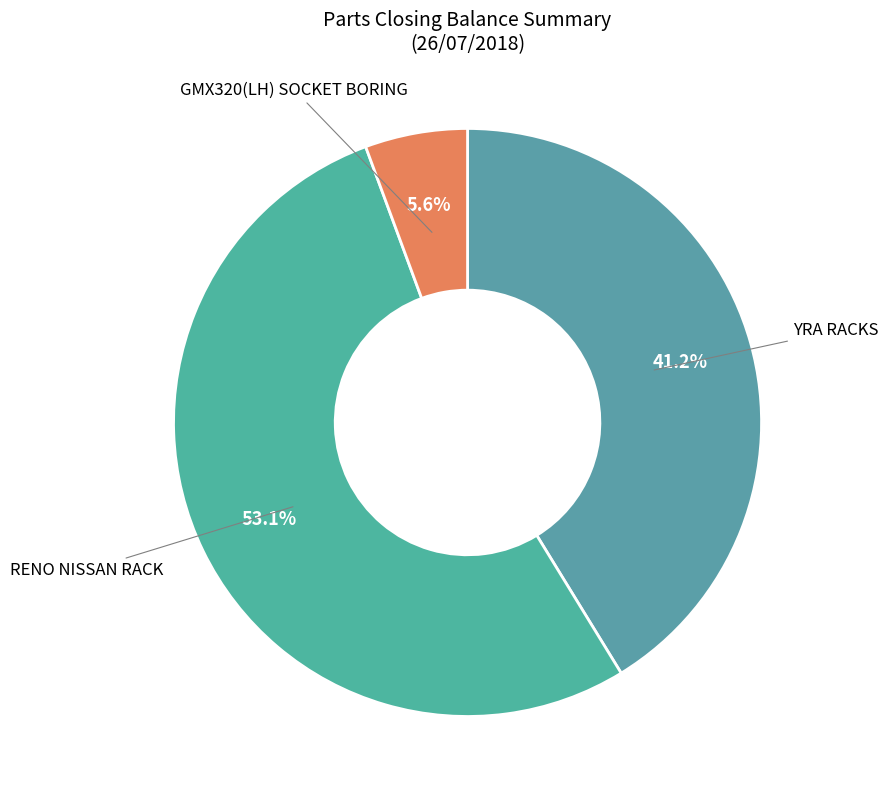

To the nearest percent, what is the average slice percentage?

33%